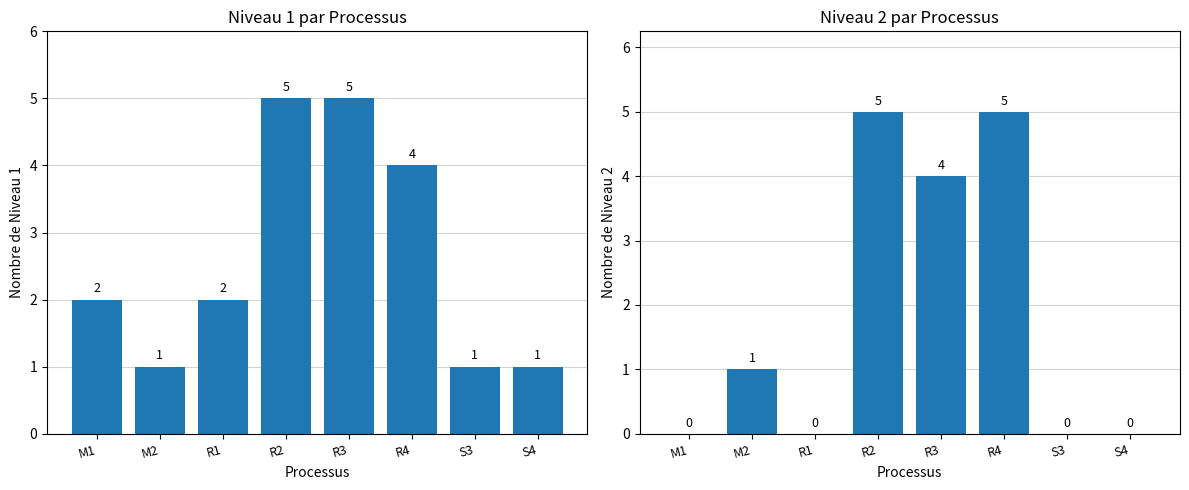

How many bars are there in each group?

2